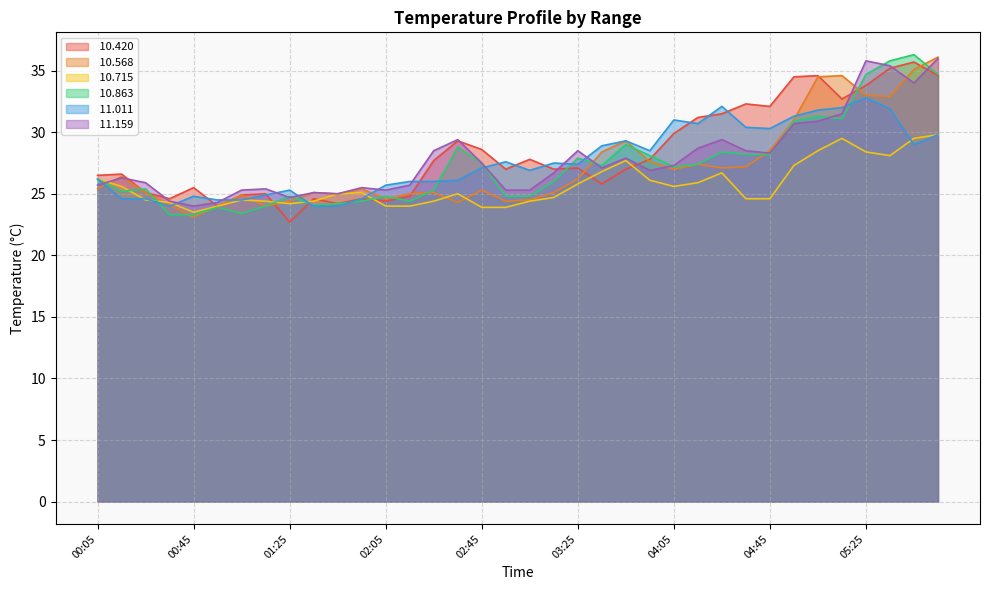

At how many categories does at least one series exceed 25?

33